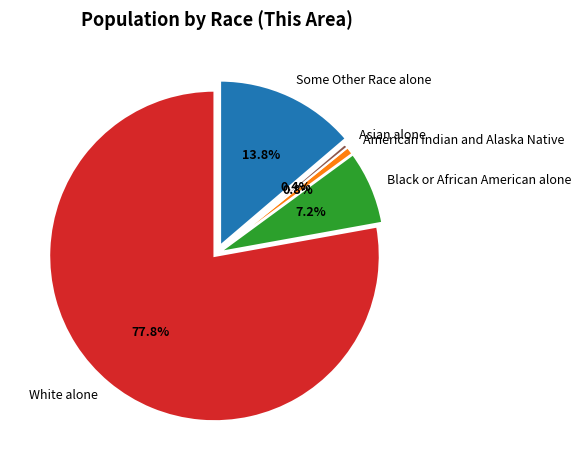

Is there any slice that represents more than half of the pie?

Yes